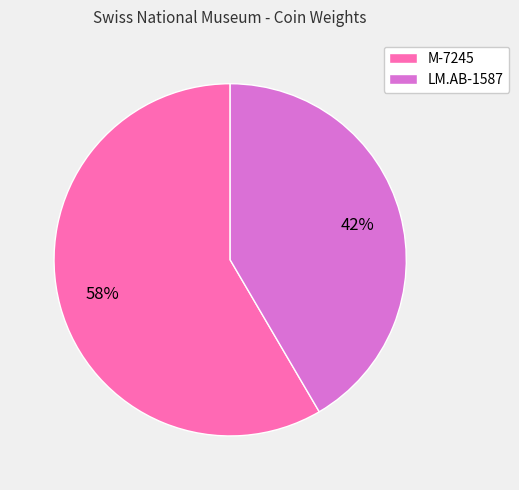

Do LM.AB-1587 and M-7245 together represent more than half of the pie?

Yes